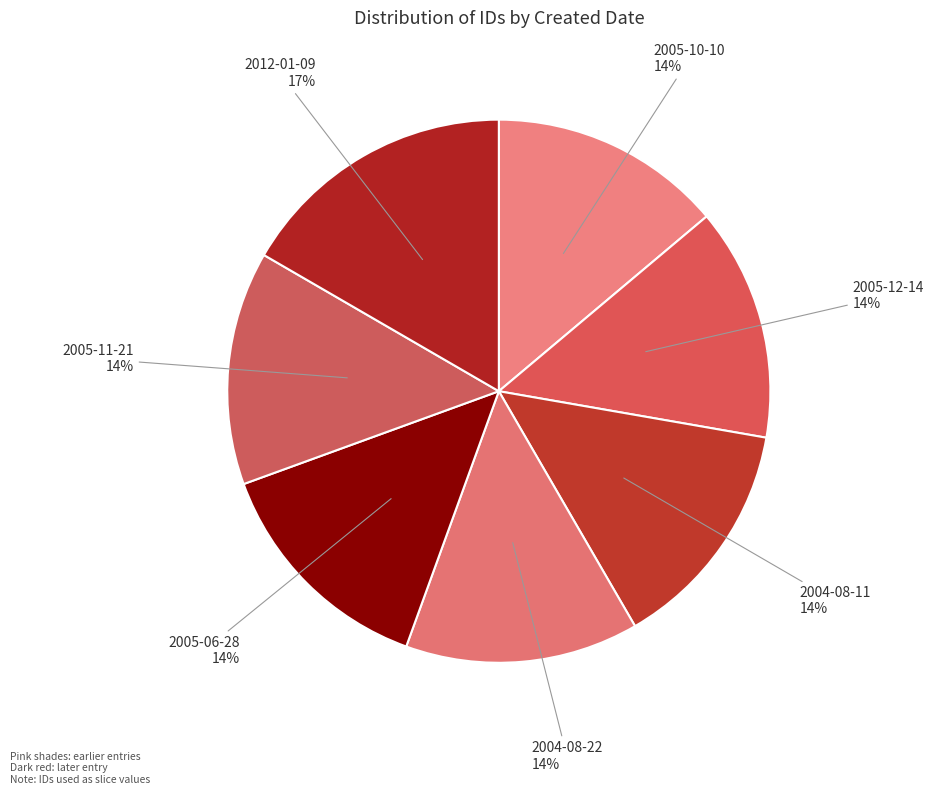

What is the largest slice in the pie chart?

2012-01-09